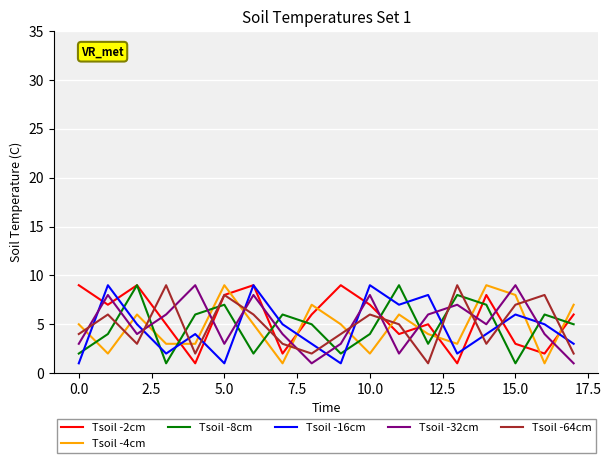

True or false: Tsoil -4cm and Tsoil -2cm intersect in this chart.

True